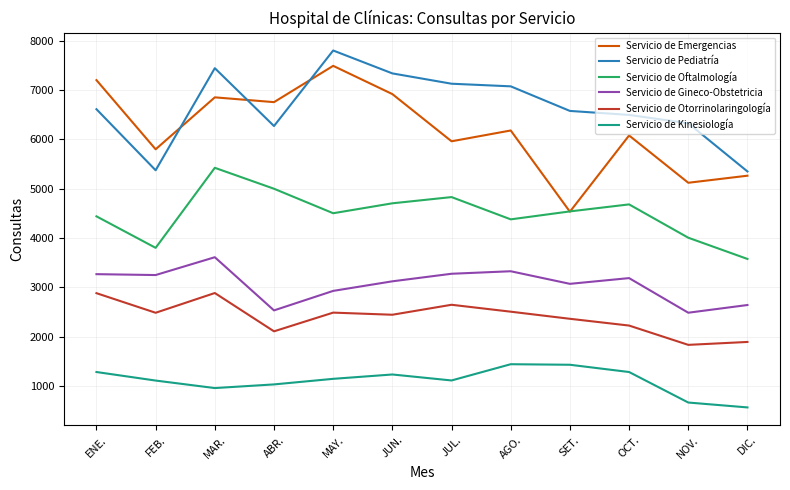

What is the total value across all series at OCT.?

23952